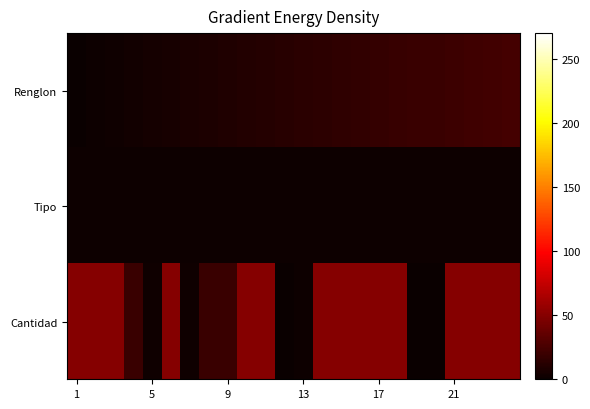

At how many categories does at least one series exceed 39?

15